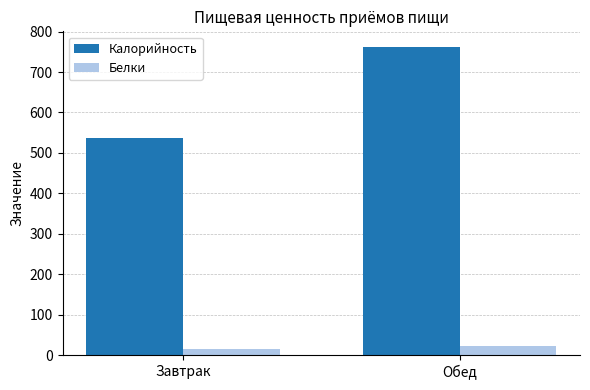

What is the total value across all series at Обед?

785.9